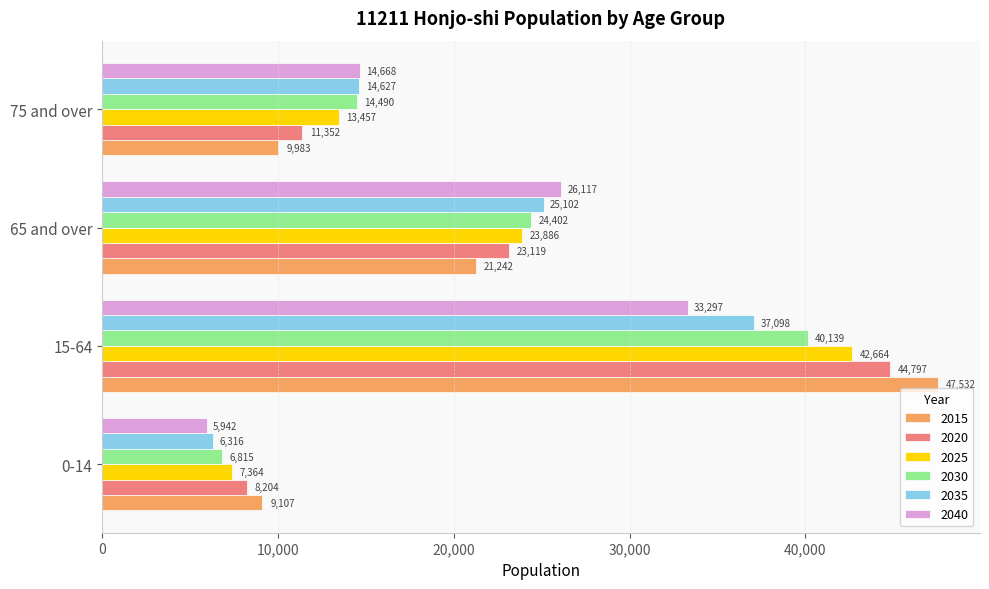

List the series in order of their peak value, highest first.

2015, 2020, 2025, 2030, 2035, 2040